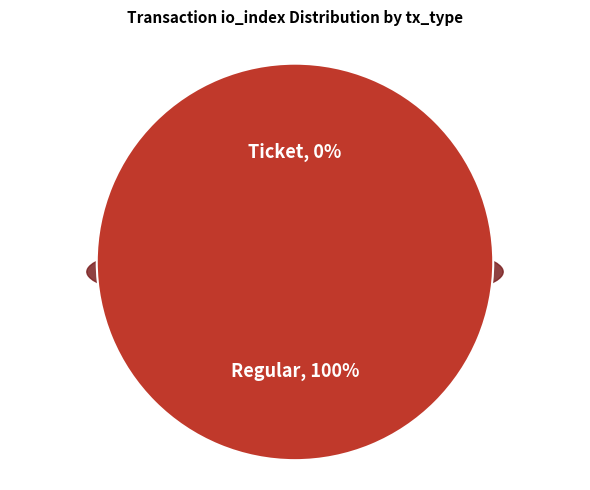

To the nearest percent, what is the difference between the largest and smallest slice percentages?

100%